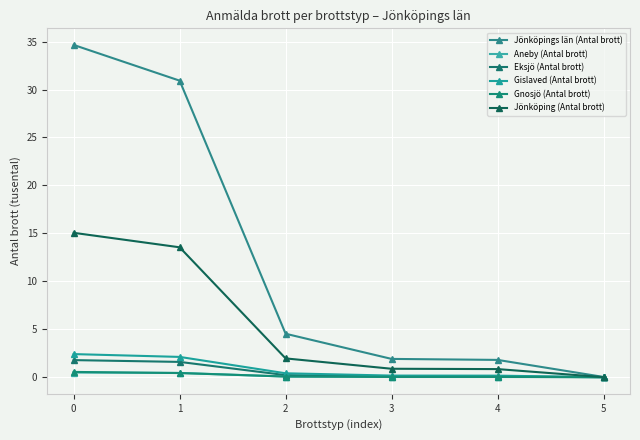

True or false: Eksjö (Antal brott) has a value of 0.0 at 5.

True